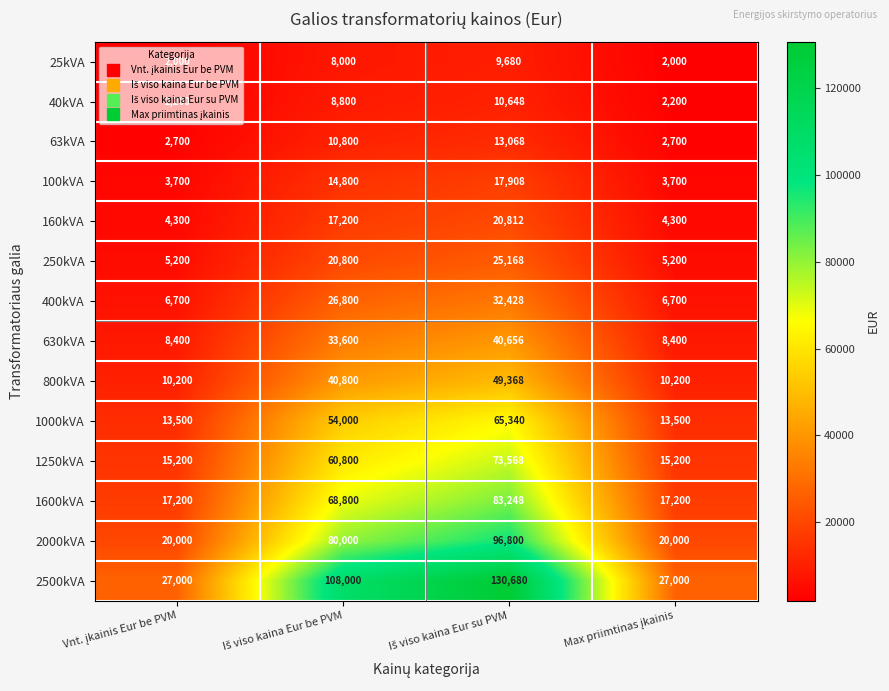

At how many categories does at least one series exceed 61648?

2